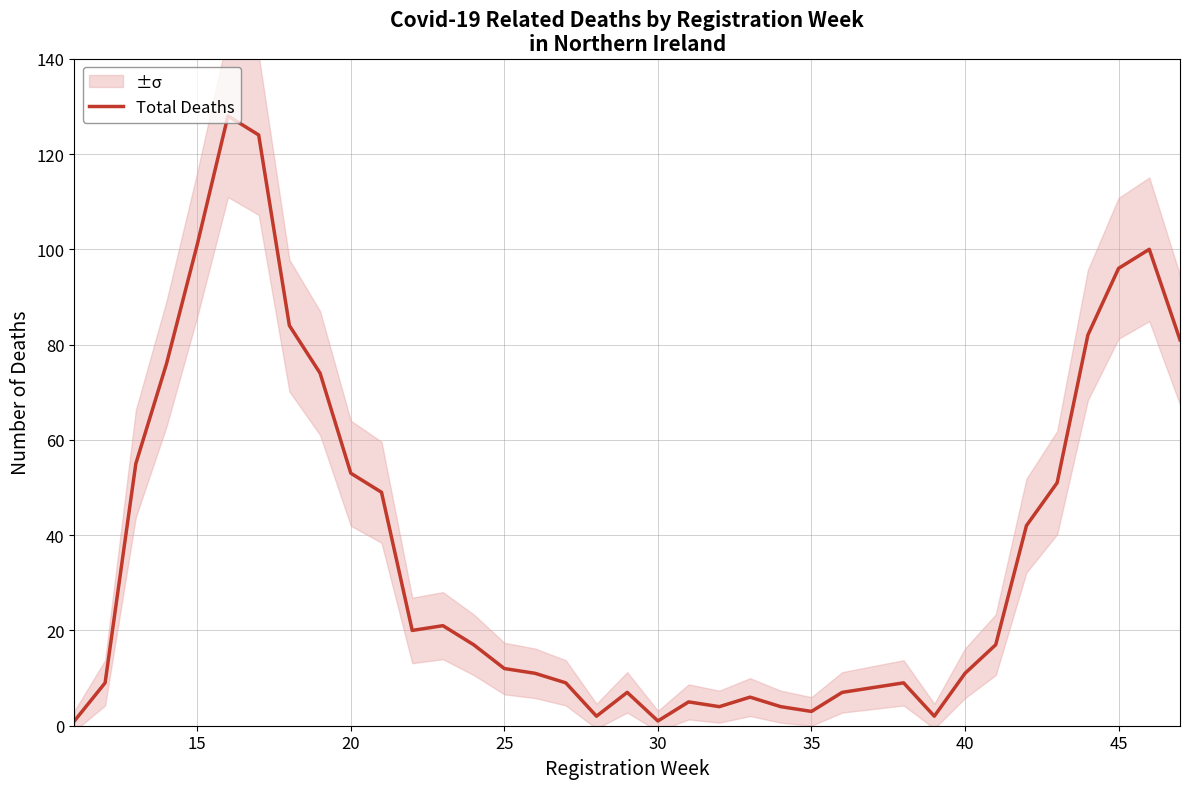

Count the number of categories in the chart.

37